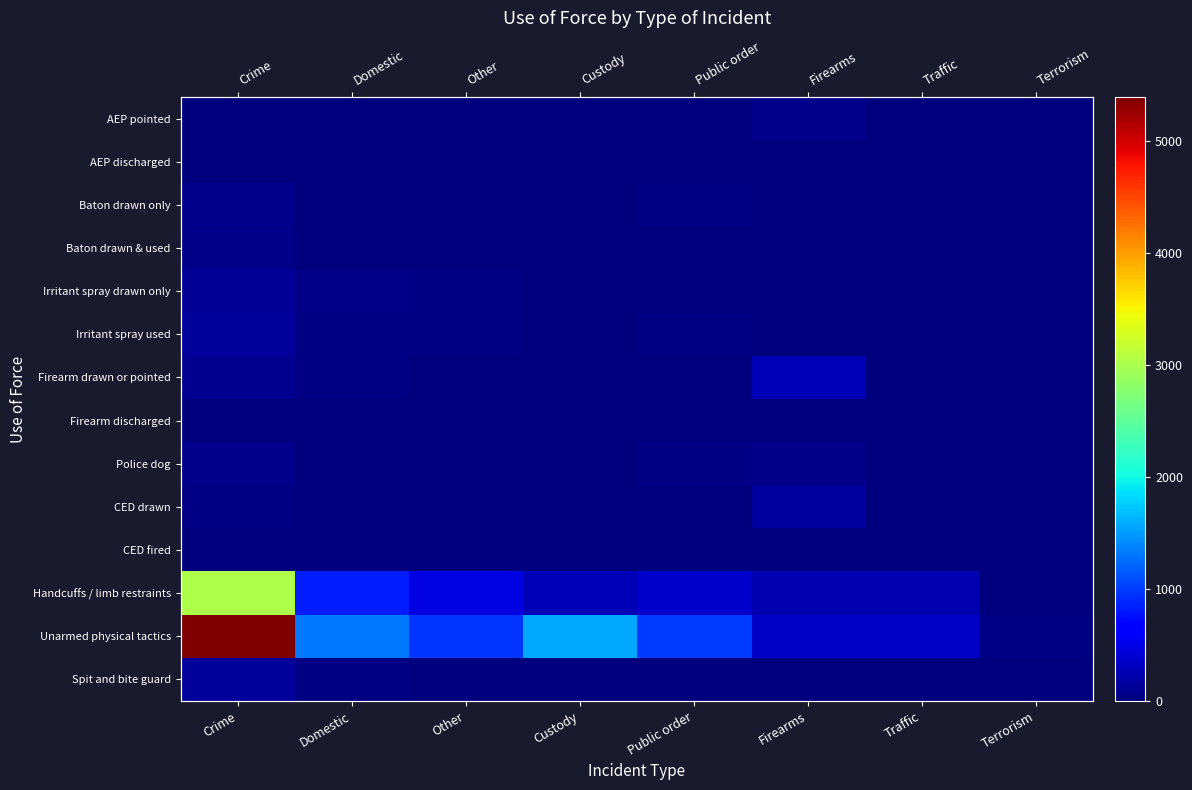

The value of AEP discharged at Firearms is 10. True or false?

True